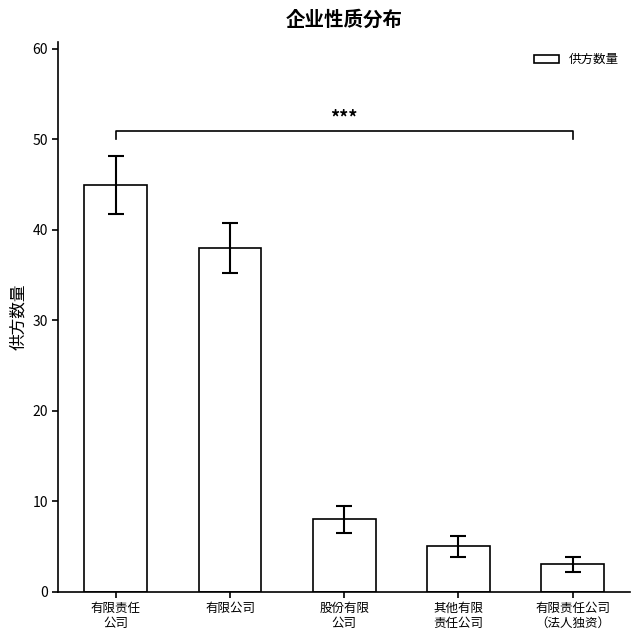

What is the smallest value displayed?

3